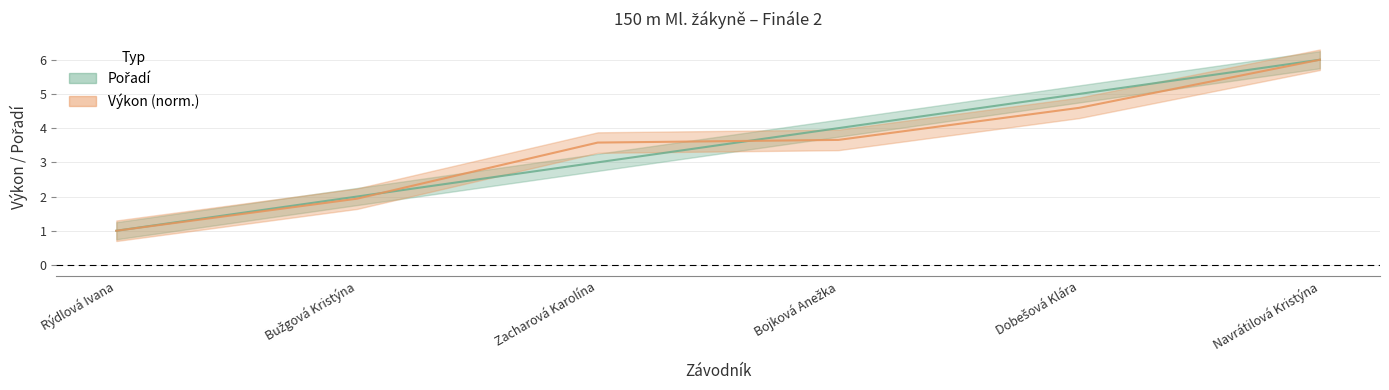

Is it true that Výkon equals 1.0 at Rýdlová Ivana?

True